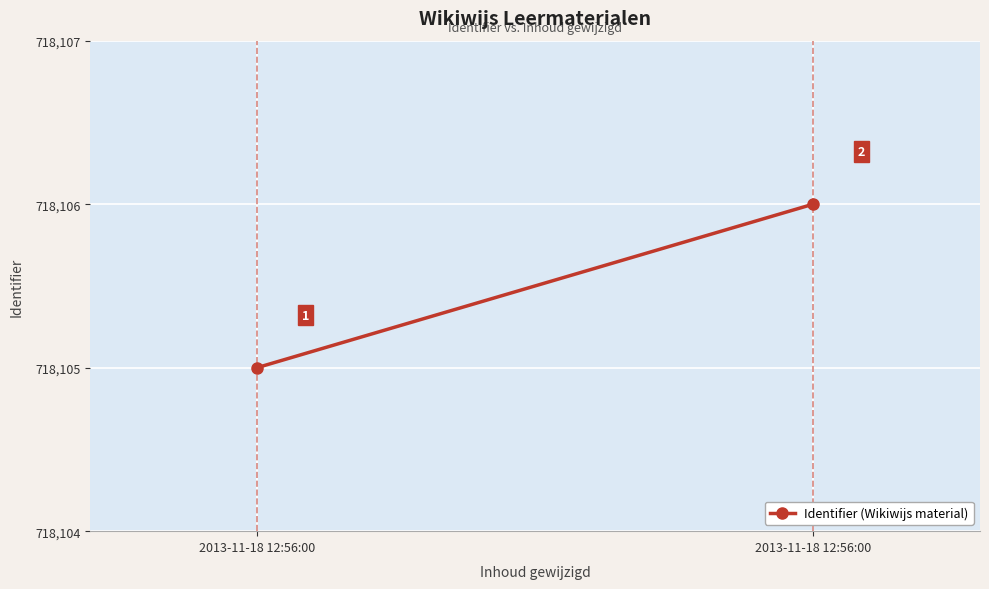

Reading left to right, list all the values displayed in this chart.

2013-11-18 12:56:00=718105	2013-11-18 12:56:00=718106